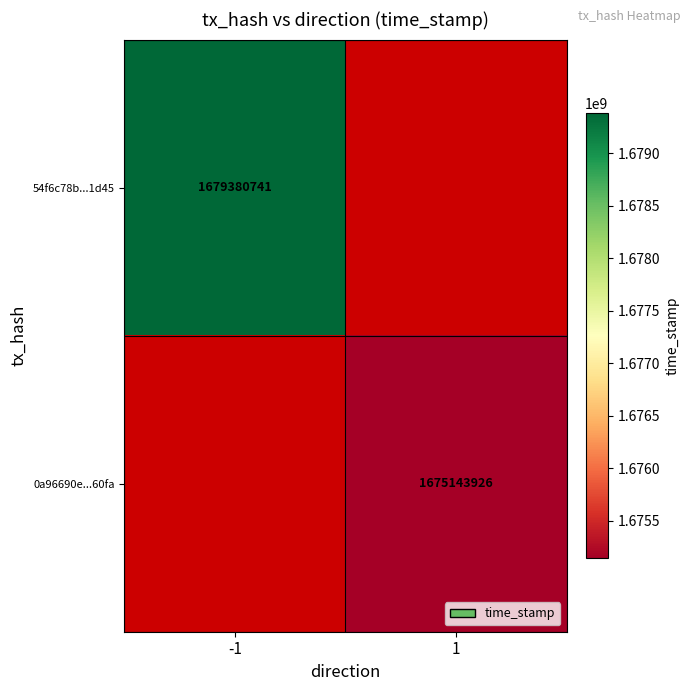

How many distinct data groups are displayed?

2